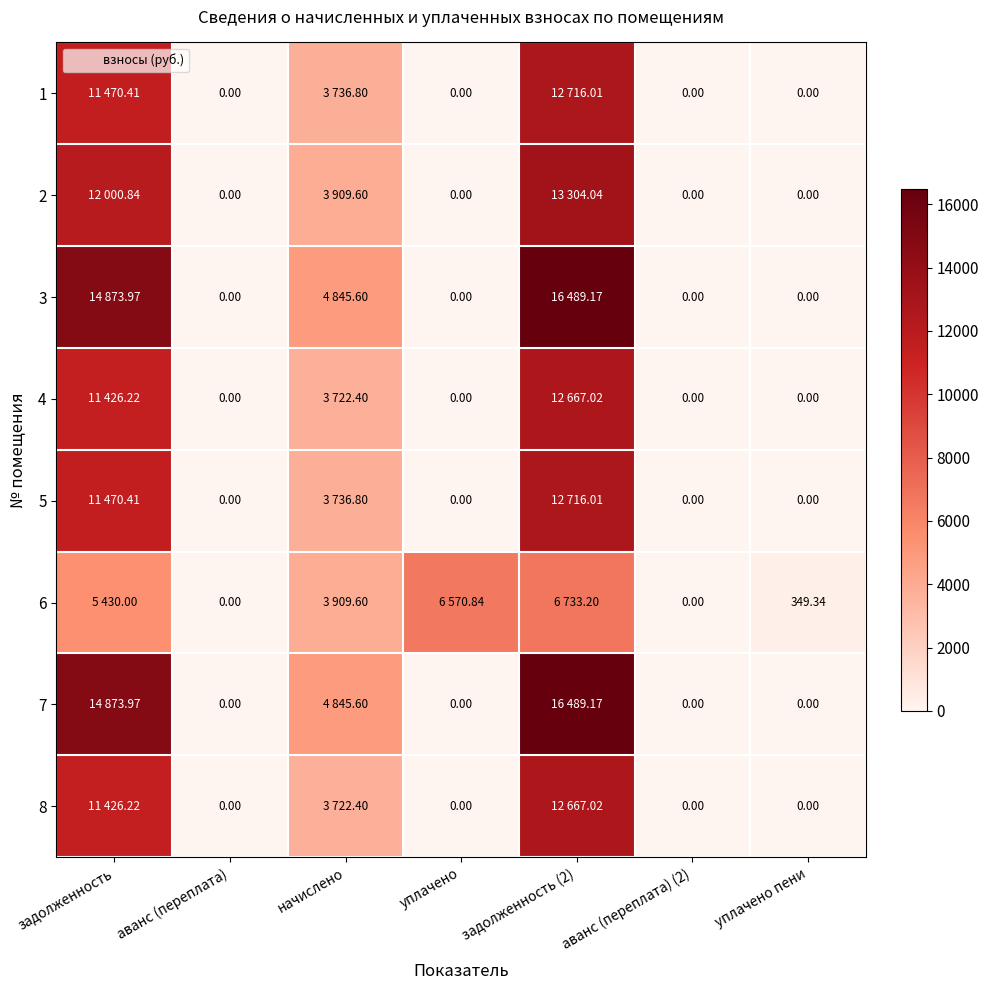

Which category has the lowest value in the 8 series?

аванс (переплата)